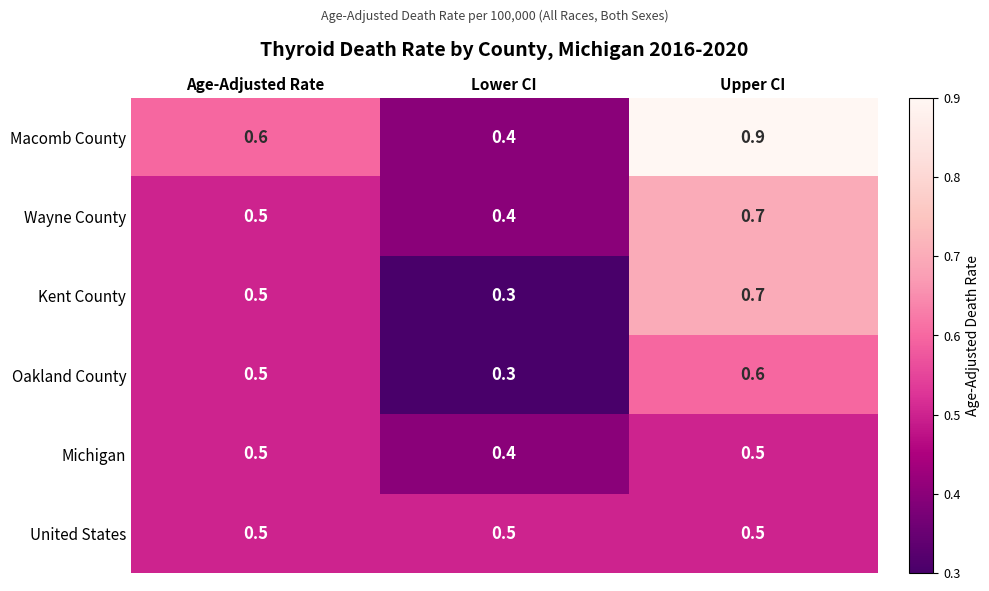

Rank the categories by Oakland County value from highest to lowest.

Upper CI, Age-Adjusted Rate, Lower CI